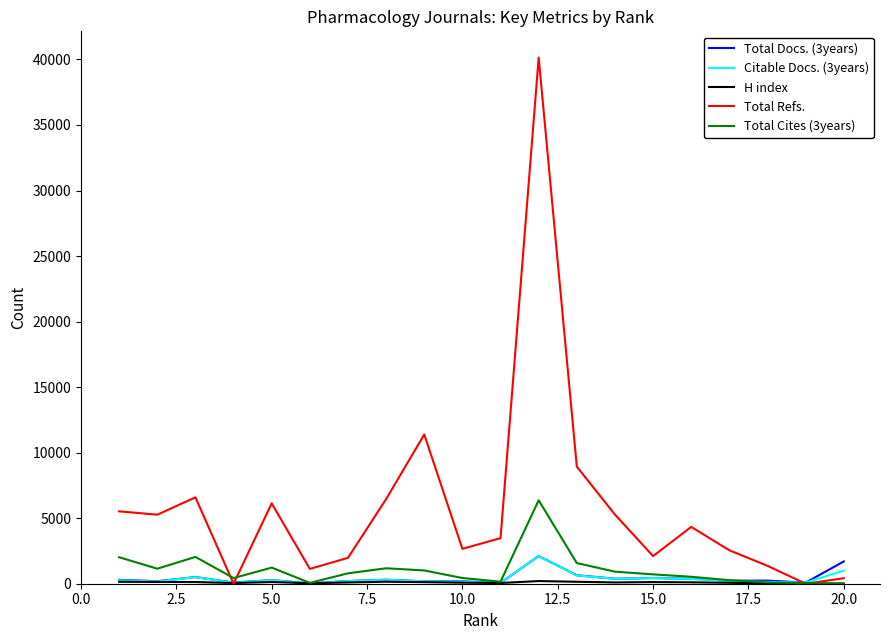

Which series has the largest total across all categories?

Total Refs.